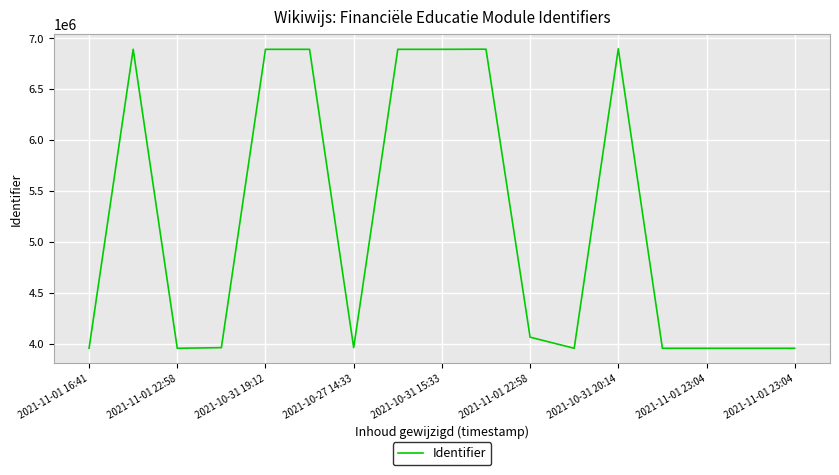

What is the difference between the maximum and minimum values?

2940727